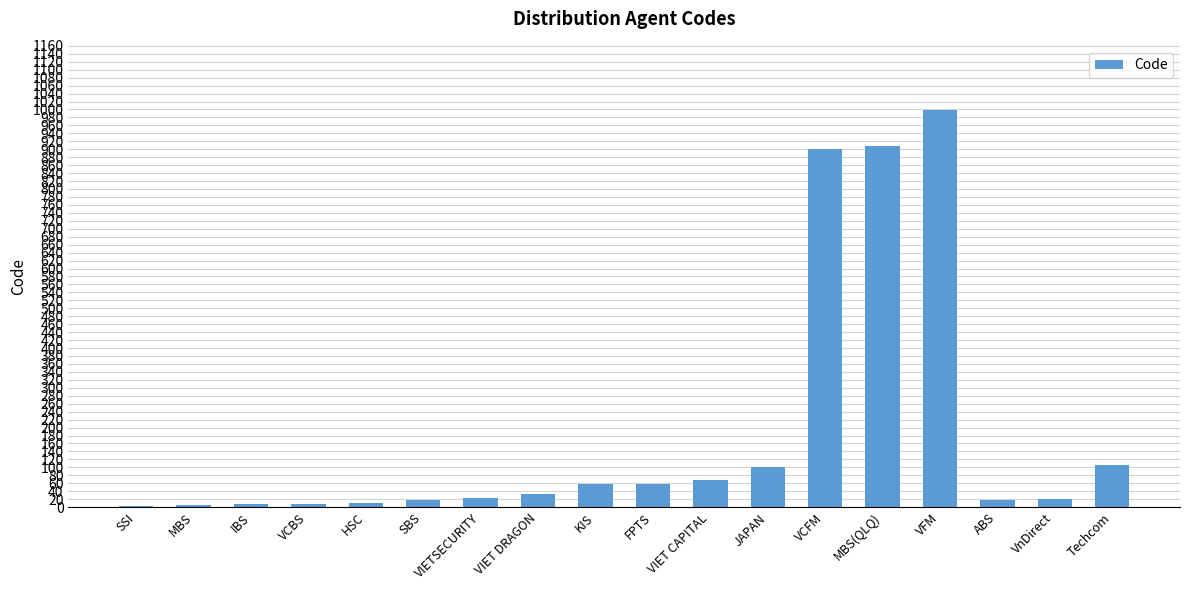

What is the change in value from SSI to VCFM?

+897